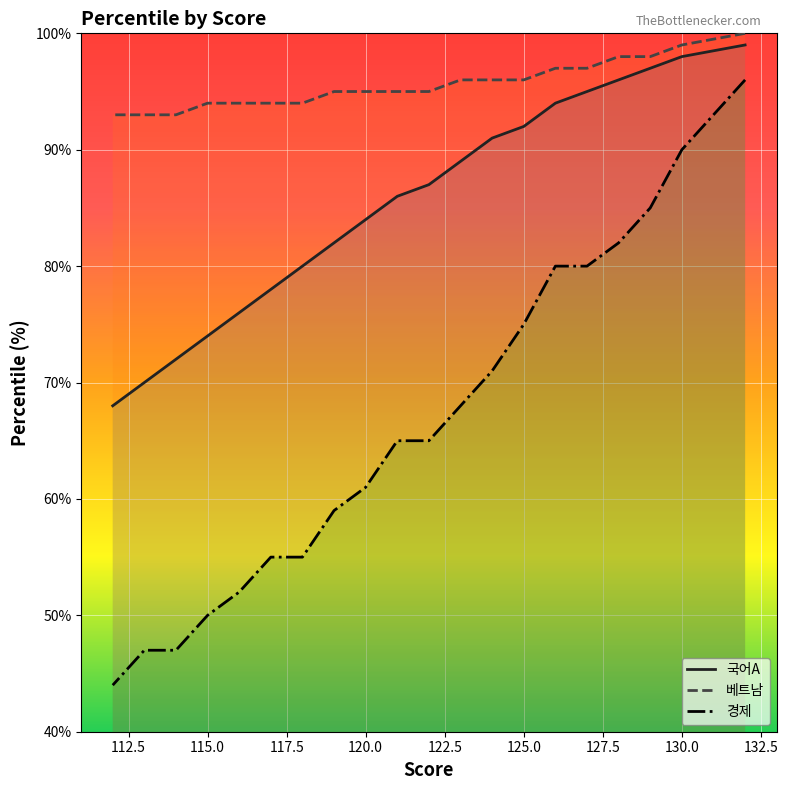

True or false: 베트남 has a value of 164 at 122.

False